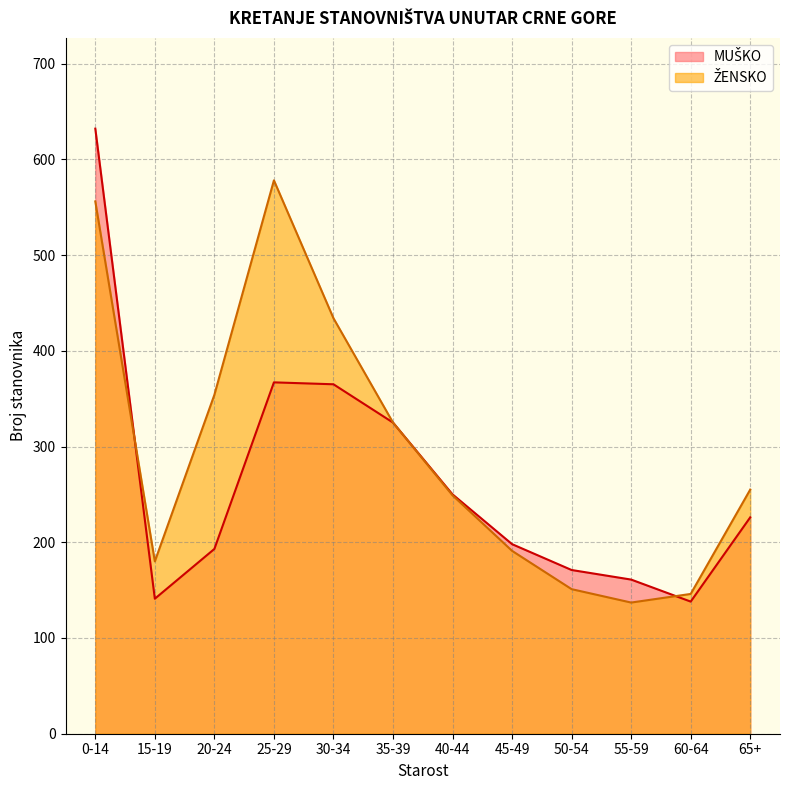

What is the difference between the highest and lowest values at 45-49?

7